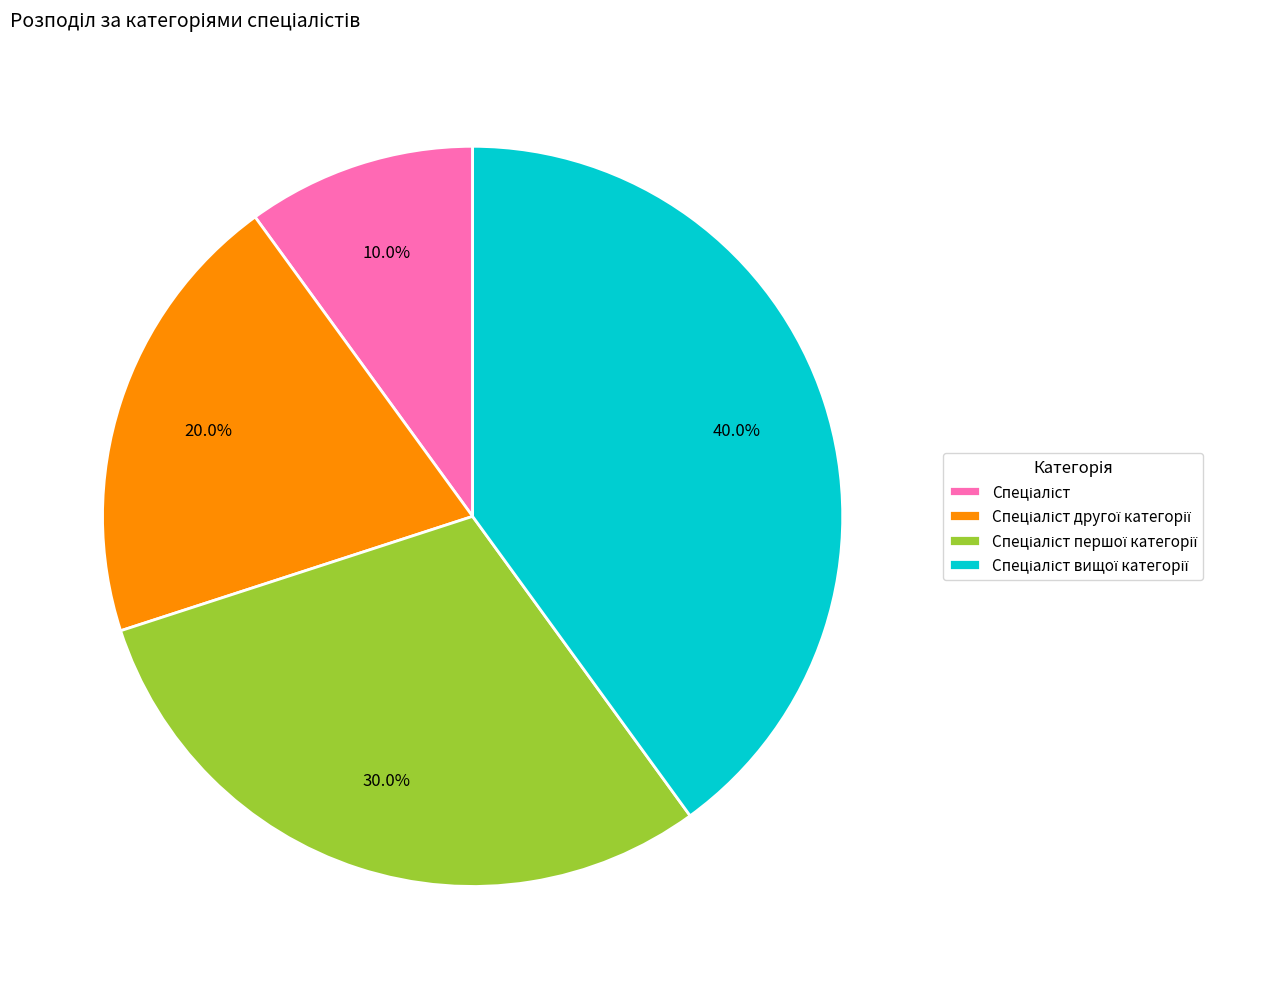

How many slices are in this pie chart?

4